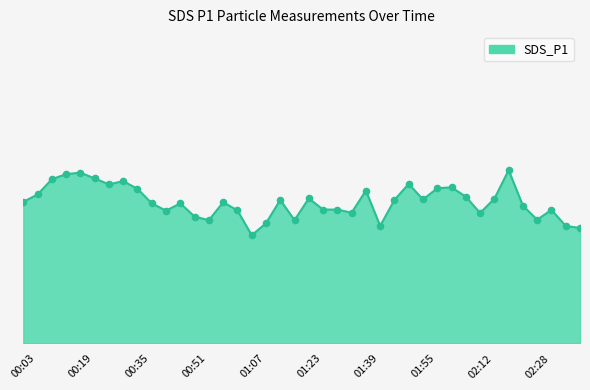

Is this an area chart (filled region under the line)?

Yes